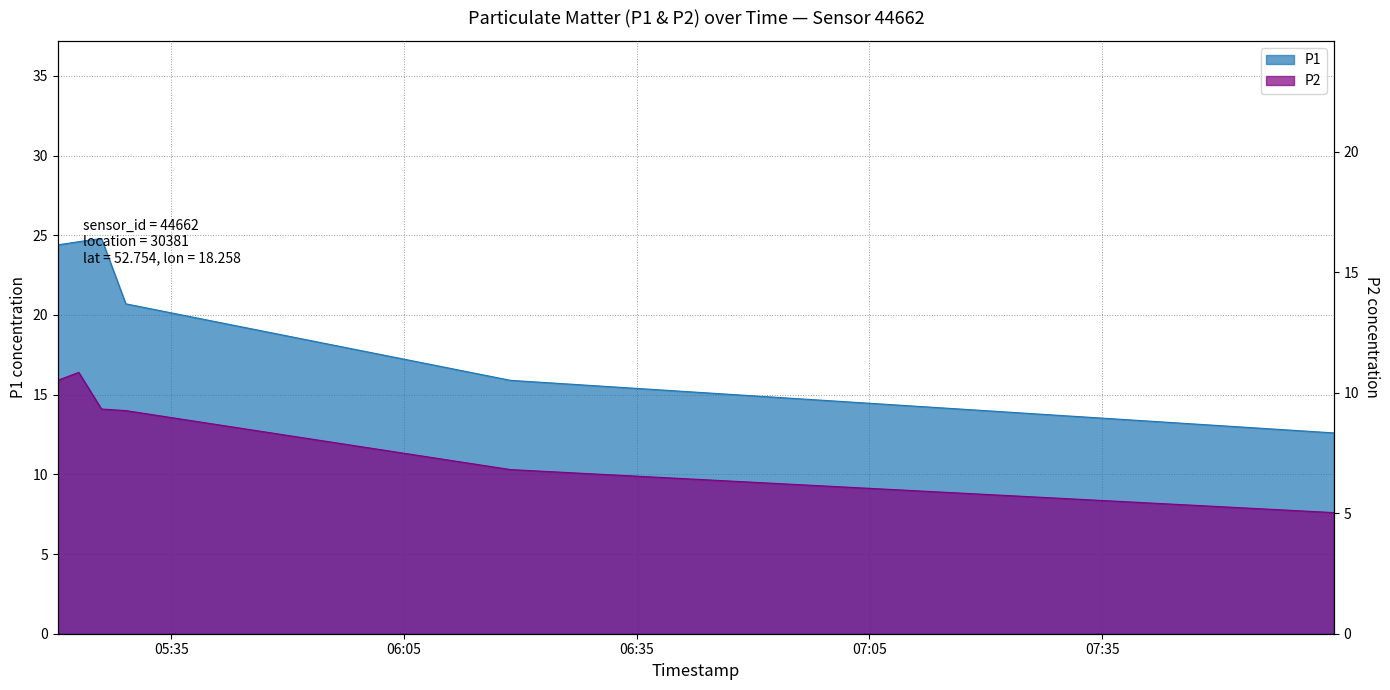

Rank the series by their average value, from lowest to highest.

P2, P1